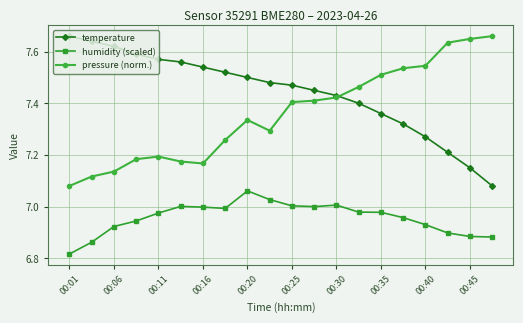

Which series has the largest total across all categories?

temperature